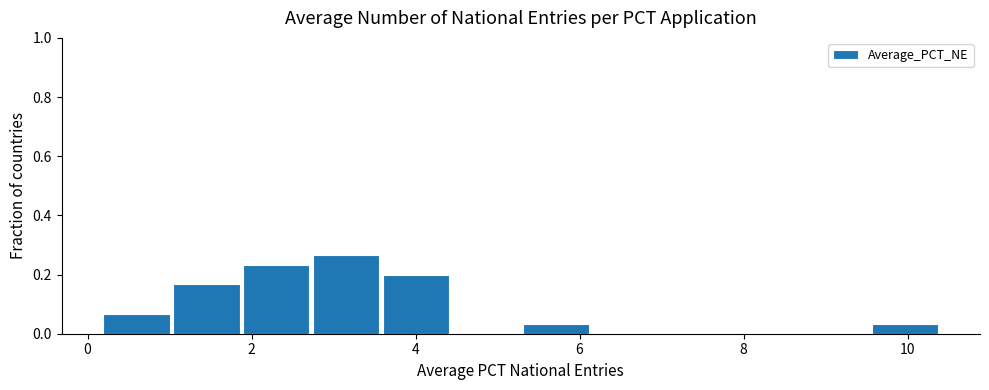

Over which range of the x-axis is the bar tallest?

2.8 to 3.6